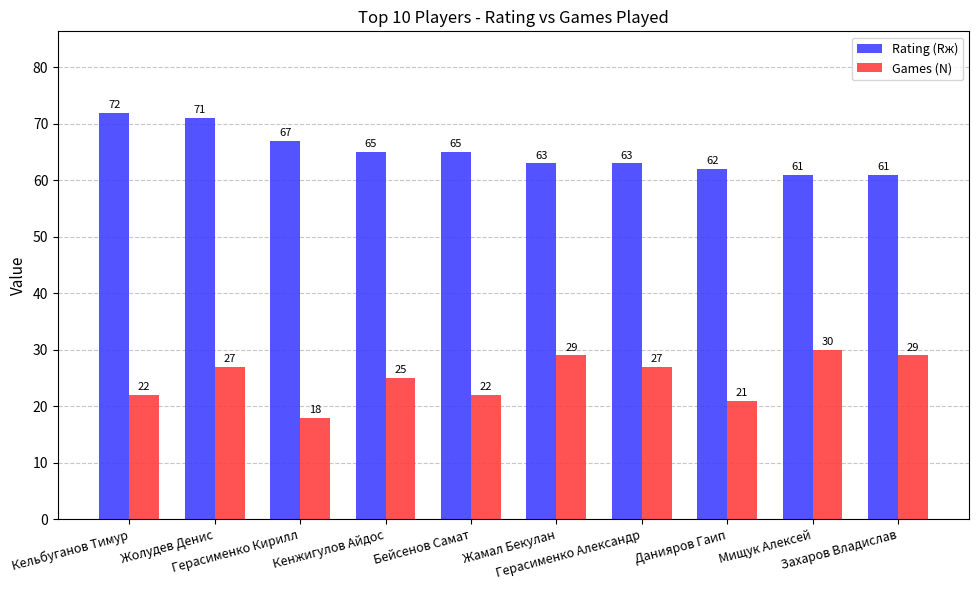

What position from the left is Герасименко Кирилл?

3